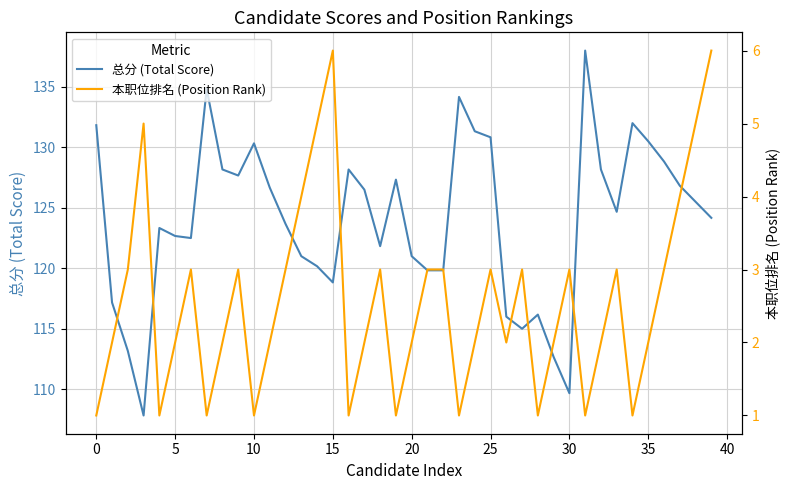

True or false: 本职位排名 (Position Rank) and 总分 (Total Score) intersect in this chart.

False